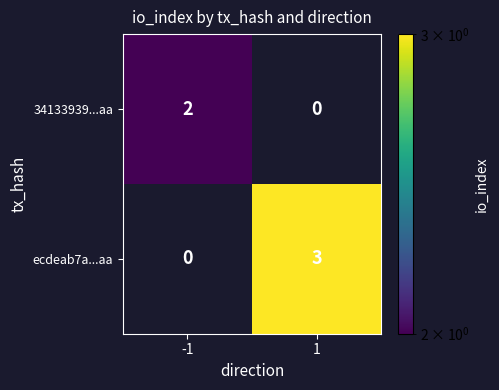

What is the sum of all ecdeab7a...aa values?

3